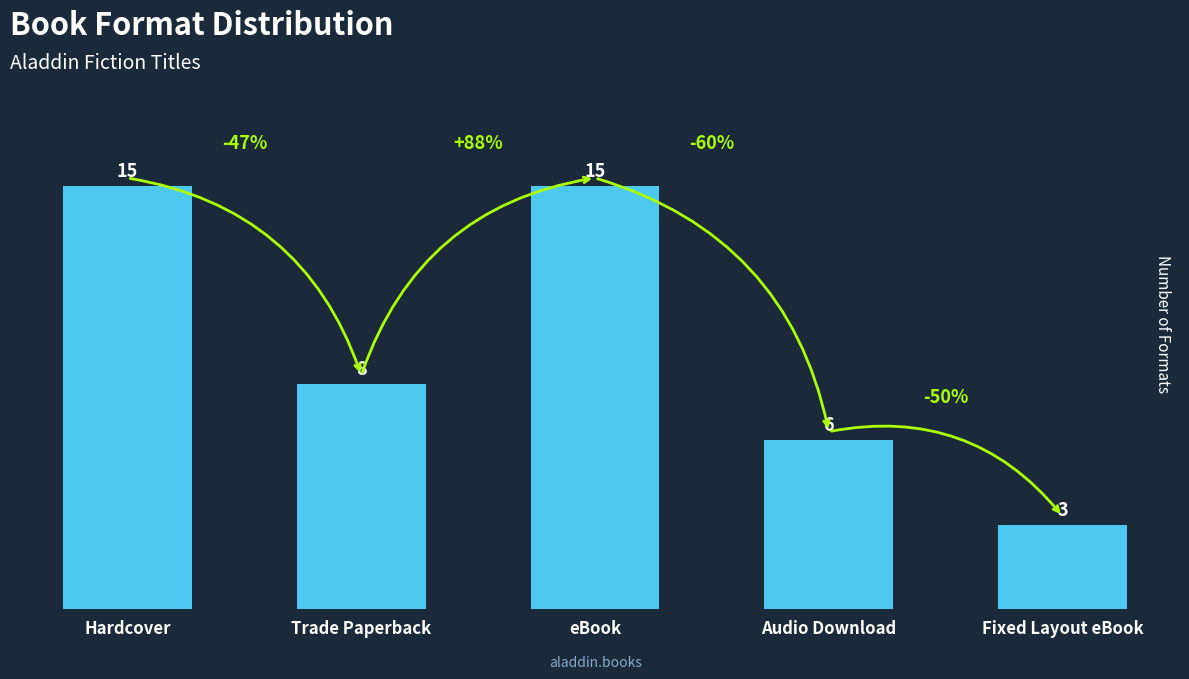

What is the ratio of the value at eBook to the value at Audio Download?

2.5